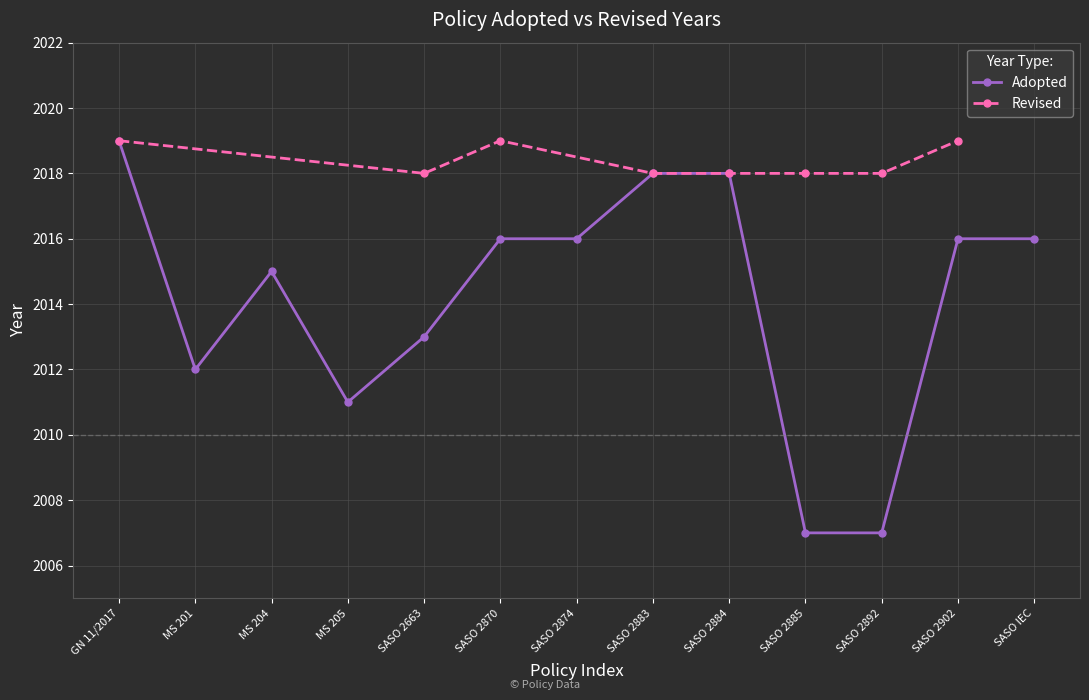

Where is the first local minimum?

MS 201